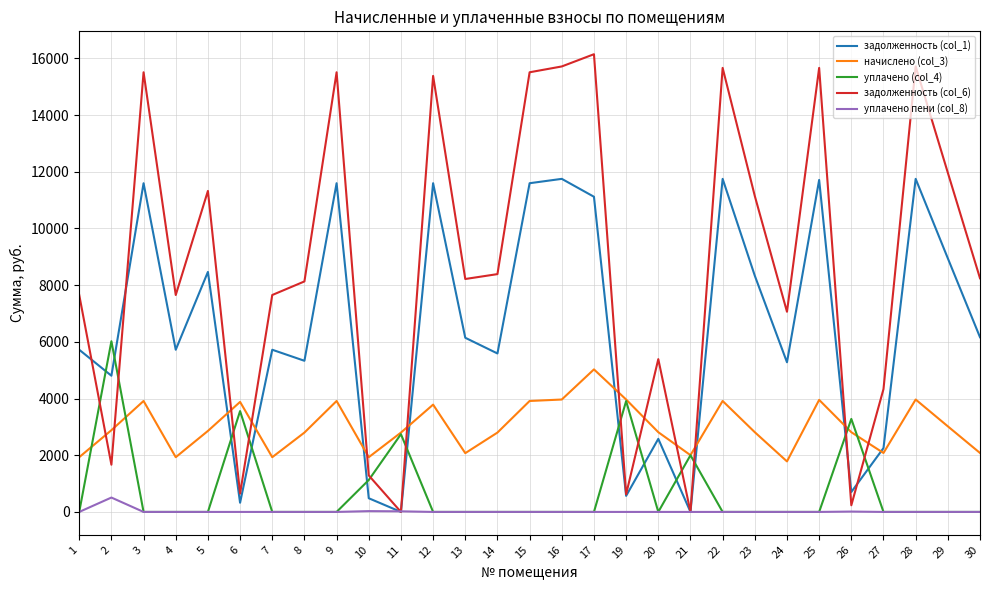

Is it true that начислено (col_3) equals 1782.0 at 24?

True